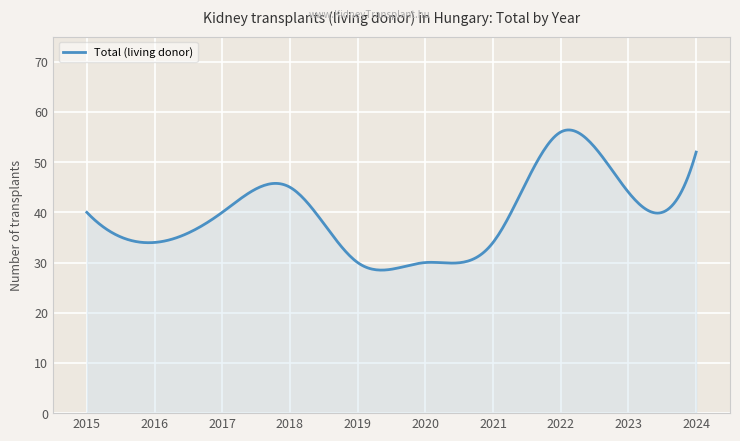

What is the greatest value displayed?

56.4